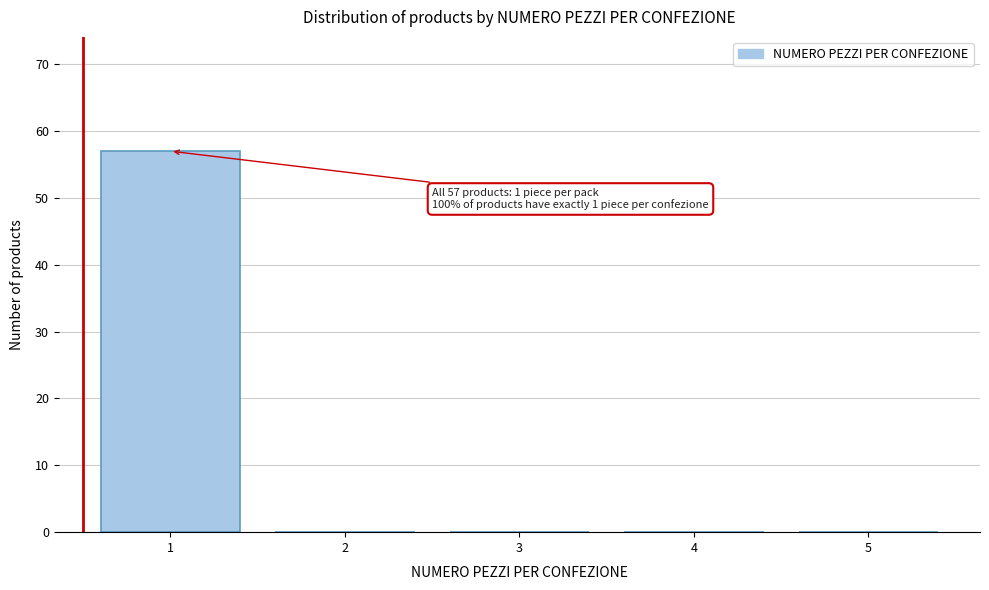

Which range on the x-axis has the tallest bar?

0.5 to 1.5